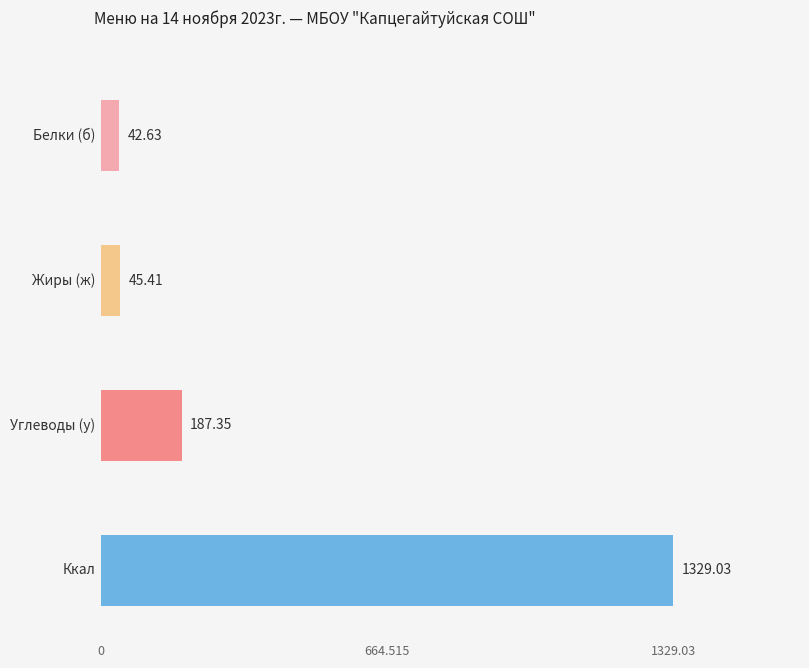

What are all the series names shown in the legend?

Белки (б), Жиры (ж), Углеводы (у), Ккал